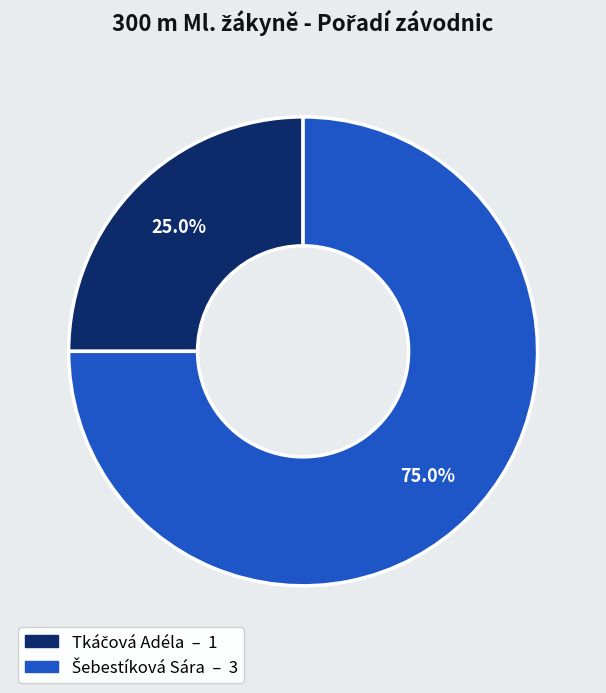

Does any single category account for the majority?

Yes